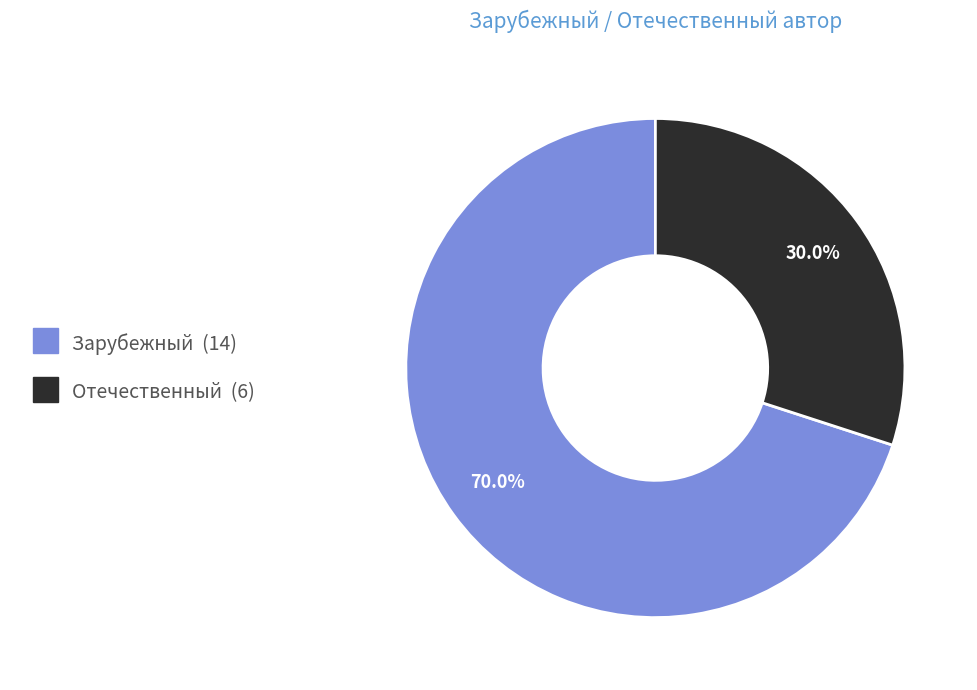

Does any single category account for the majority?

Yes